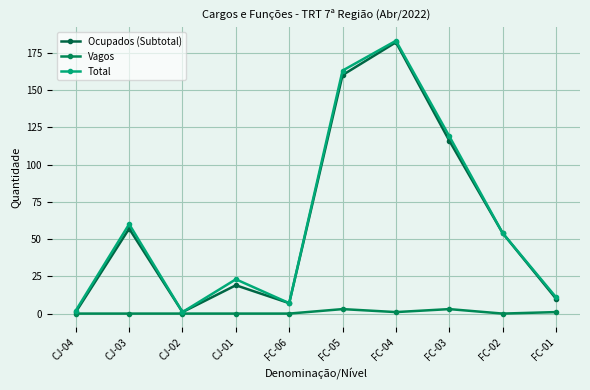

Rank the categories by Total value from highest to lowest.

FC-04, FC-05, FC-03, CJ-03, FC-02, CJ-01, FC-01, FC-06, CJ-04, CJ-02